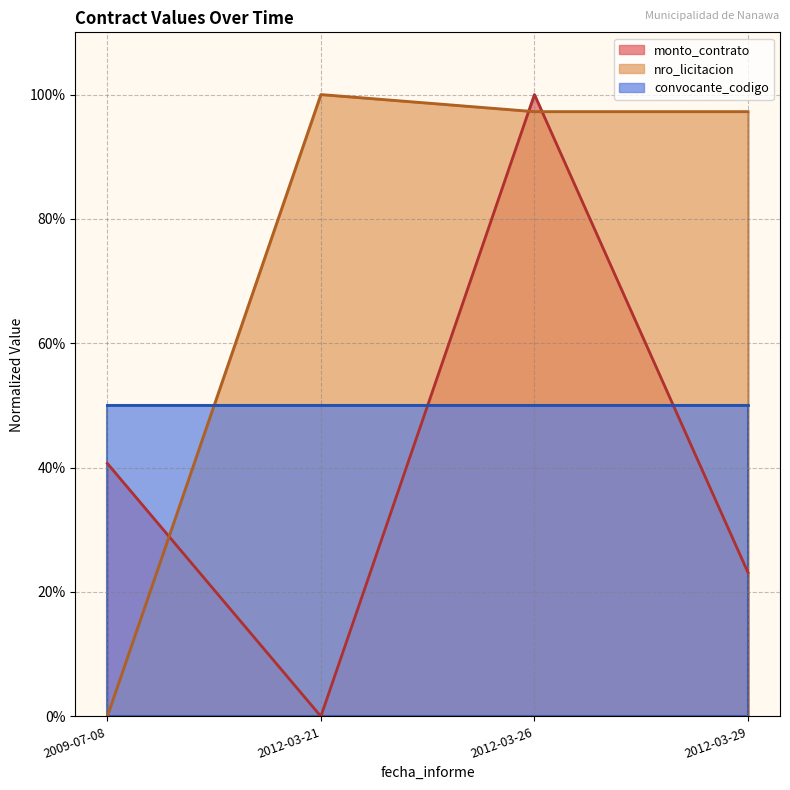

Which category has the highest value in the nro_licitacion series?

2012-03-21